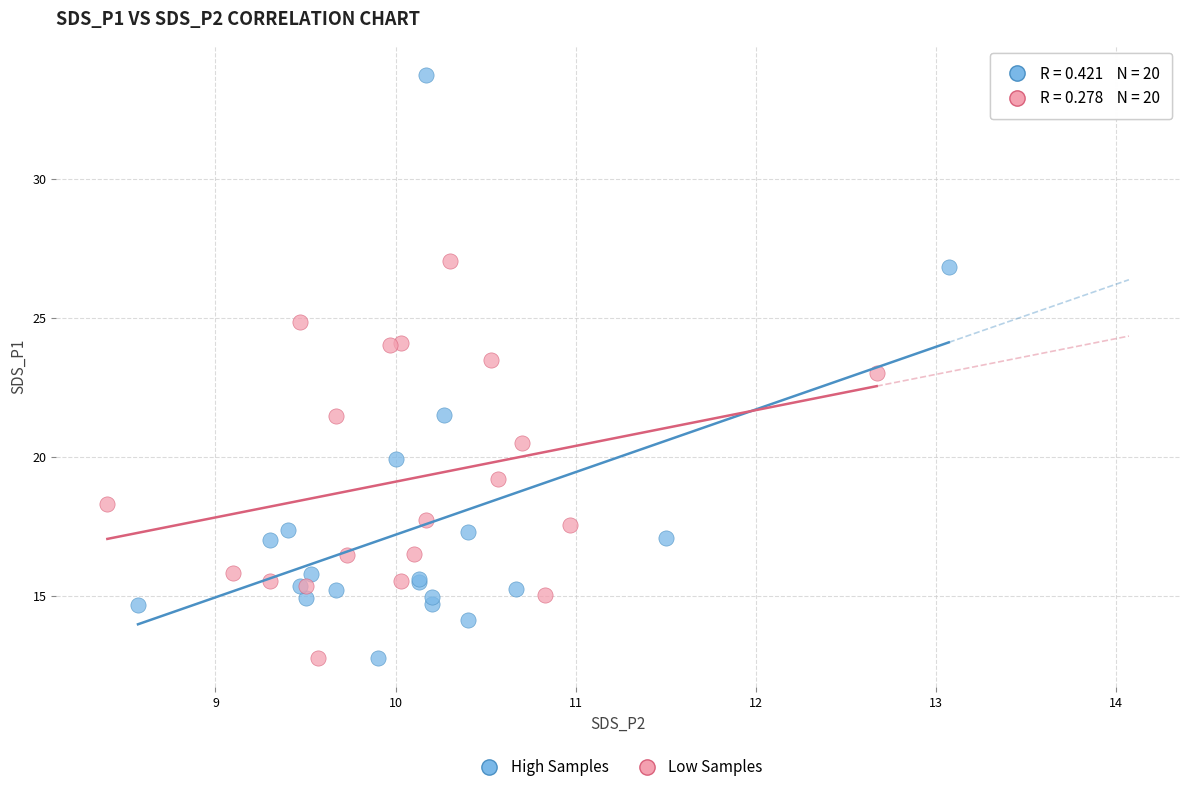

What are all the series names shown in the legend?

High Samples, Low Samples